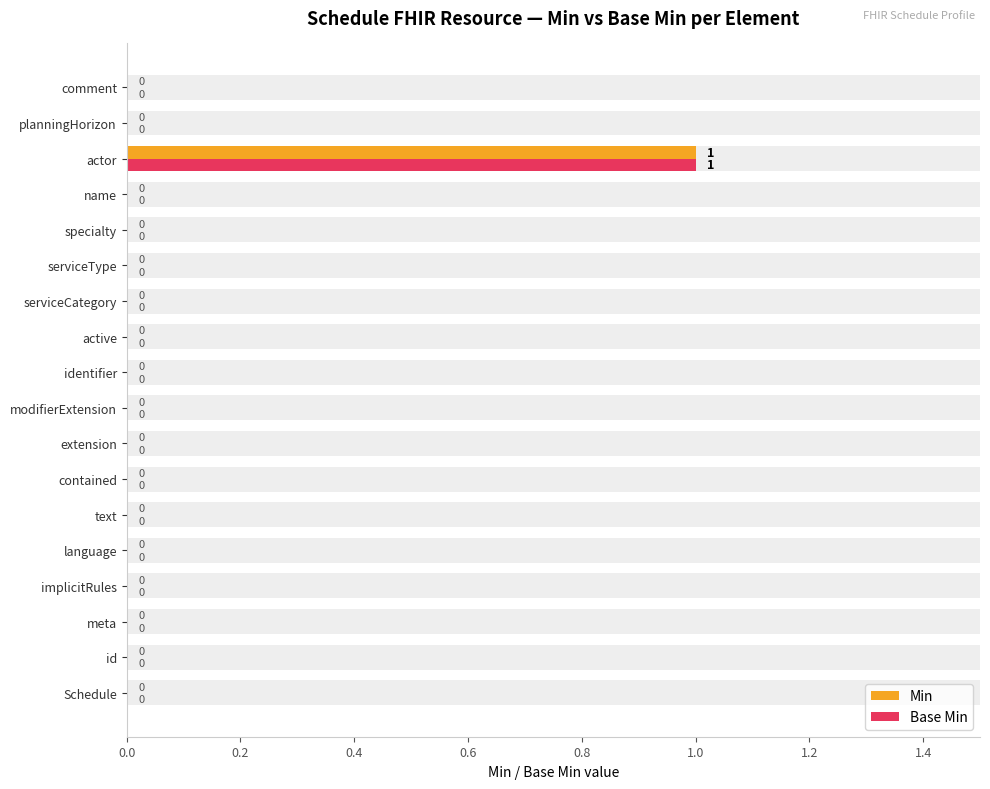

Between actor and meta, which is larger?

actor